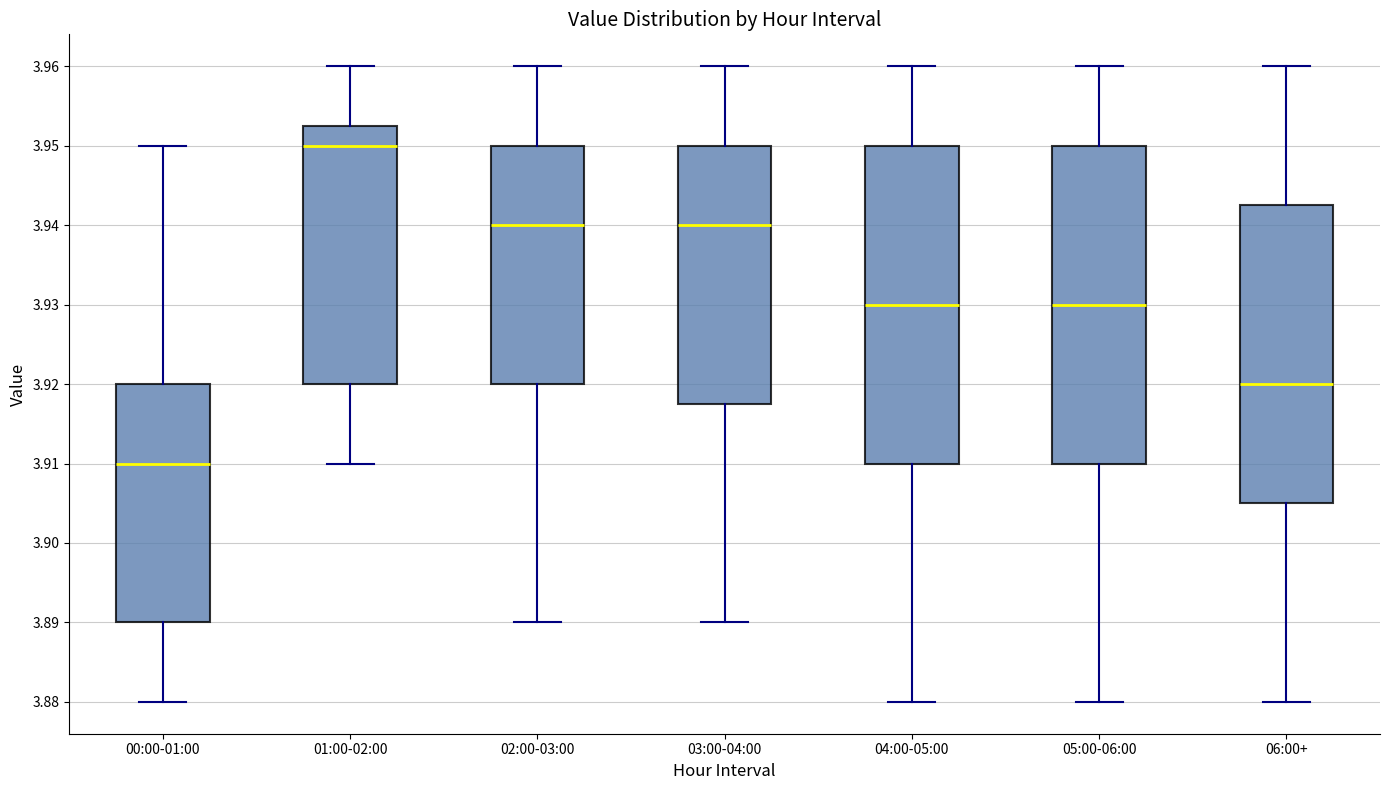

Which box has the lowest median line?

00:00-01:00